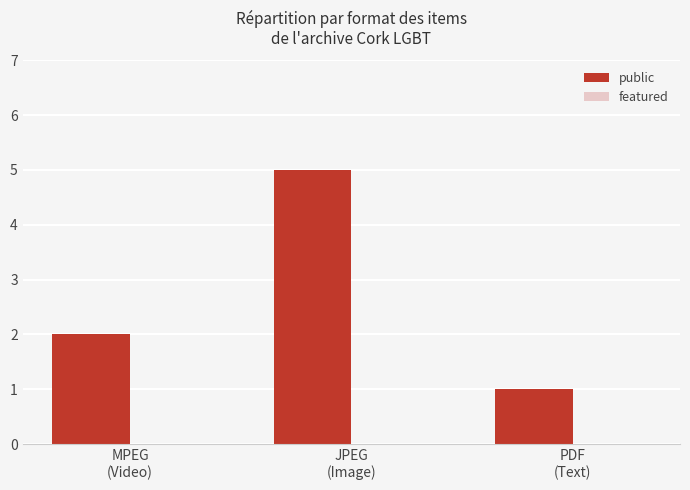

Reading left to right, list all the values displayed in this chart.

2	5	1